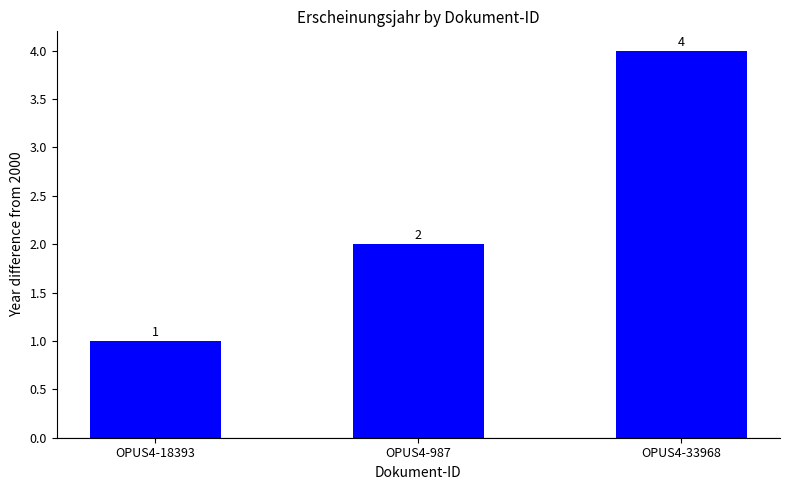

What value does the data have at OPUS4-987?

2